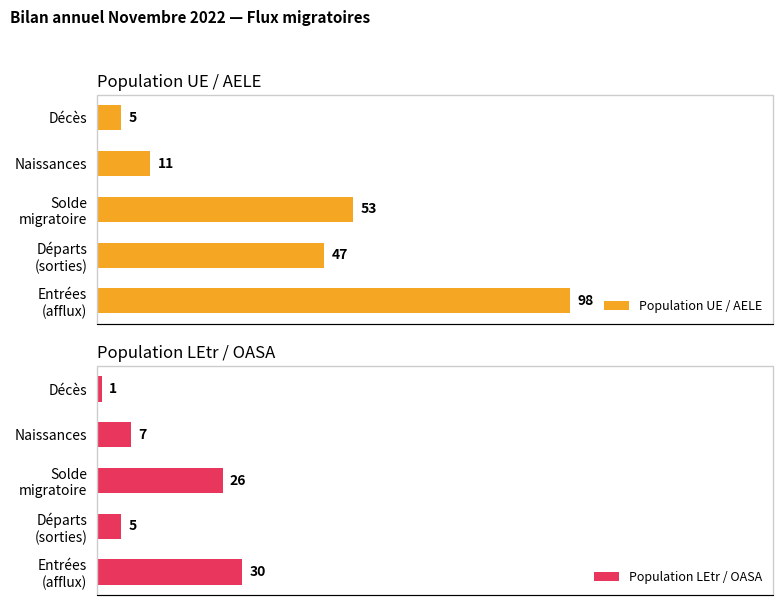

List the labels in order of Population UE / AELE value, largest first.

Entrées
(afflux), Solde
migratoire, Départs
(sorties), Naissances, Décès